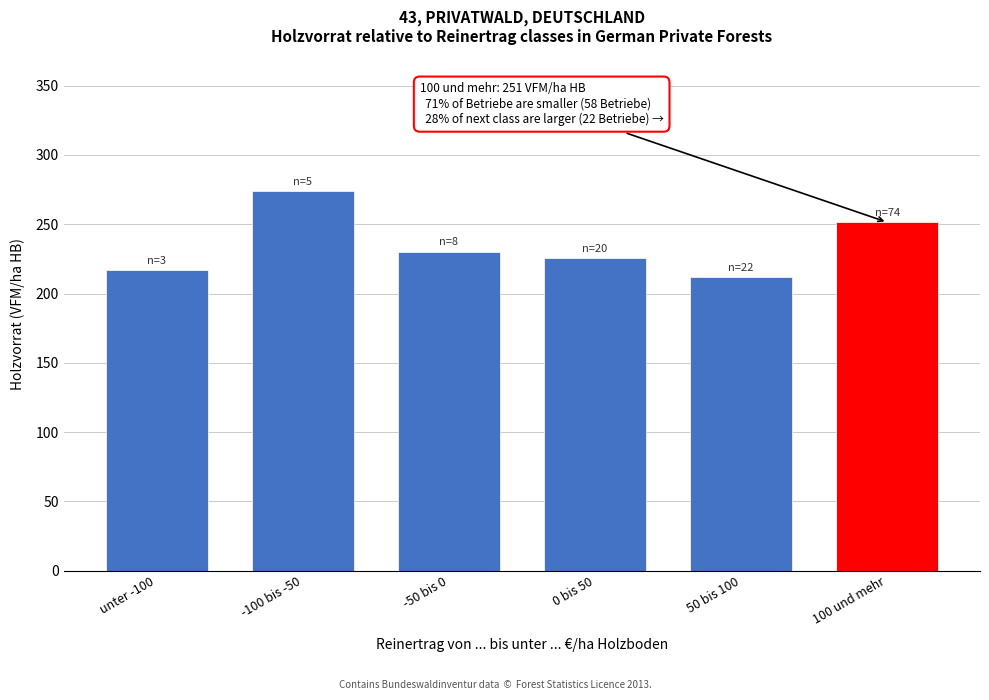

Reading left to right, extract all data points from this chart.

217.0	273.9	230.3	225.3	212.1	251.5